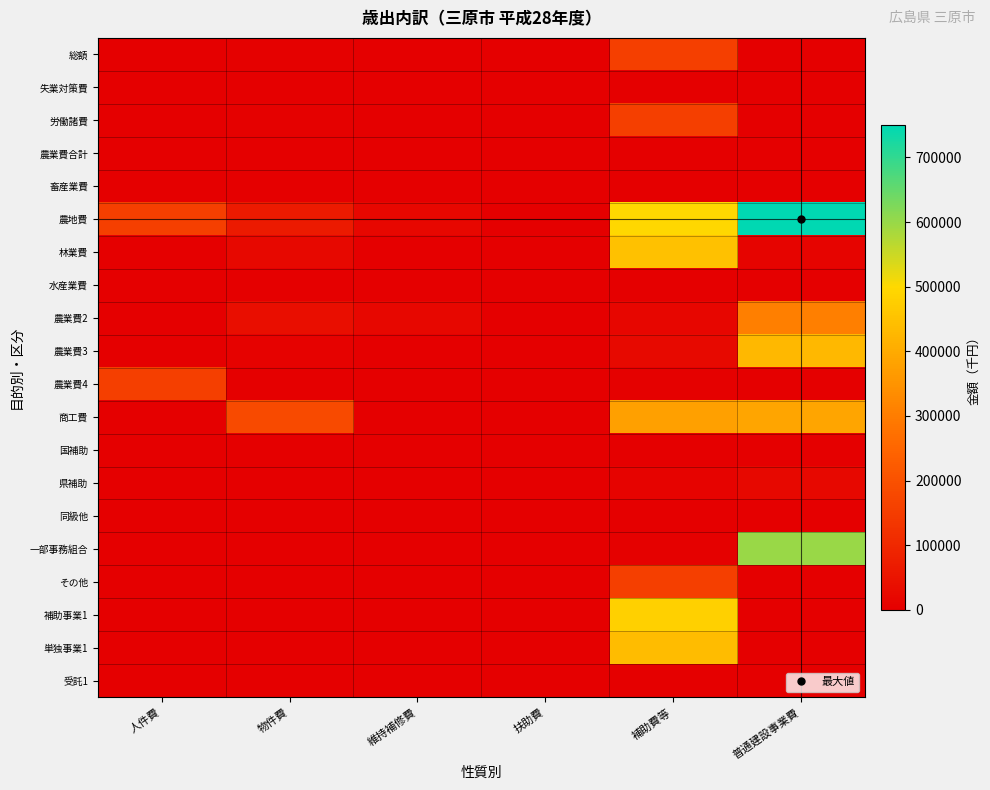

Reading right to left, list all the values displayed in this chart.

総額: 普通建設事業費=0	補助費等=156941	扶助費=0	維持補修費=0	物件費=4538	人件費=0
失業対策費: 普通建設事業費=0	補助費等=0	扶助費=0	維持補修費=0	物件費=0	人件費=0
労働諸費: 普通建設事業費=0	補助費等=156941	扶助費=0	維持補修費=0	物件費=4538	人件費=0
農業費合計: 普通建設事業費=0	補助費等=0	扶助費=0	維持補修費=0	物件費=0	人件費=0
畜産業費: 普通建設事業費=0	補助費等=0	扶助費=0	維持補修費=0	物件費=0	人件費=0
農地費: 普通建設事業費=749727	補助費等=496075	扶助費=0	維持補修費=20431	物件費=66029	人件費=156941
林業費: 普通建設事業費=14104	補助費等=448495	扶助費=0	維持補修費=0	物件費=21445	人件費=0
水産業費: 普通建設事業費=0	補助費等=2626	扶助費=0	維持補修費=0	物件費=115	人件費=0
農業費2: 普通建設事業費=305304	補助費等=15515	扶助費=0	維持補修費=17996	物件費=35147	人件費=0
農業費3: 普通建設事業費=428265	補助費等=23958	扶助費=0	維持補修費=2435	物件費=7813	人件費=0
農業費4: 普通建設事業費=2054	補助費等=5481	扶助費=0	維持補修費=0	物件費=1509	人件費=156941
商工費: 普通建設事業費=388817	補助費等=376520	扶助費=0	維持補修費=0	物件費=182289	人件費=0
国補助: 普通建設事業費=0	補助費等=619	扶助費=0	維持補修費=0	物件費=0	人件費=0
県補助: 普通建設事業費=21380	補助費等=9075	扶助費=0	維持補修費=0	物件費=0	人件費=0
同級他: 普通建設事業費=0	補助費等=1214	扶助費=0	維持補修費=0	物件費=0	人件費=0
一部事務組合: 普通建設事業費=597631	補助費等=4250	扶助費=0	維持補修費=0	物件費=0	人件費=0
その他: 普通建設事業費=0	補助費等=156941	扶助費=0	維持補修費=0	物件費=0	人件費=0
補助事業1: 普通建設事業費=0	補助費等=480917	扶助費=0	維持補修費=0	物件費=0	人件費=0
単独事業1: 普通建設事業費=0	補助費等=438801	扶助費=0	維持補修費=0	物件費=0	人件費=0
受託1: 普通建設事業費=0	補助費等=2626	扶助費=0	維持補修費=0	物件費=0	人件費=0